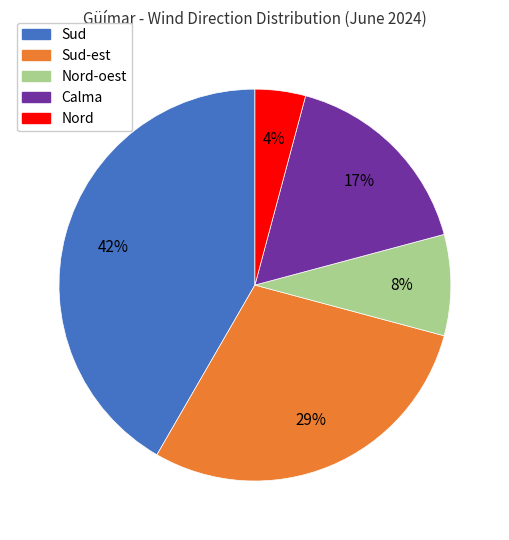

To the nearest percent, what is the average slice percentage?

20%